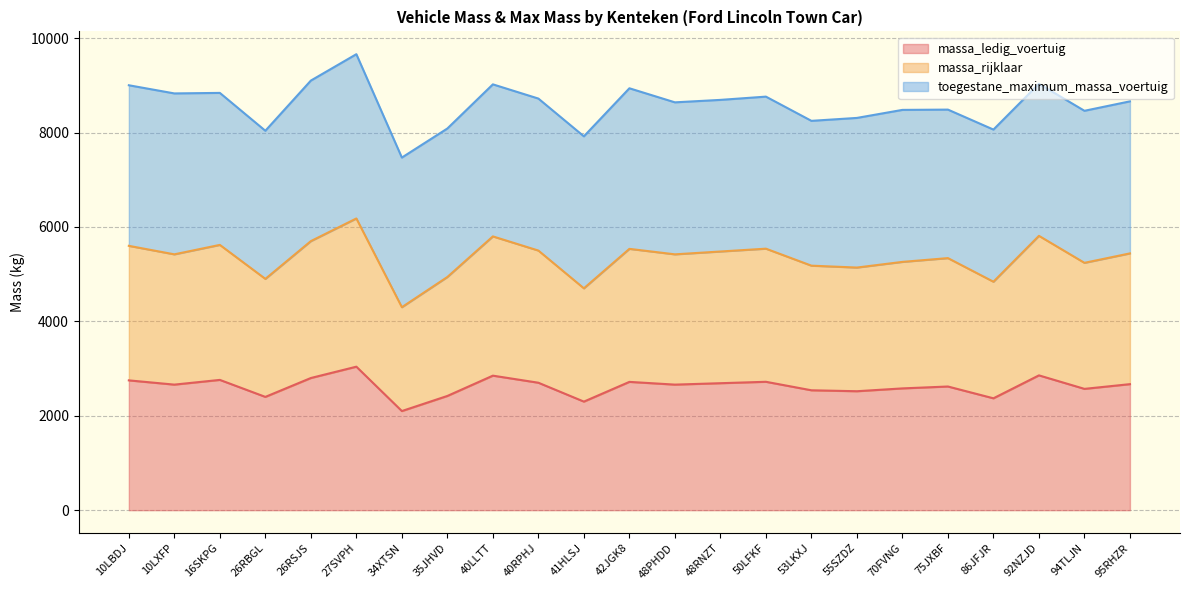

True or false: massa_rijklaar and massa_ledig_voertuig cross at least once.

False